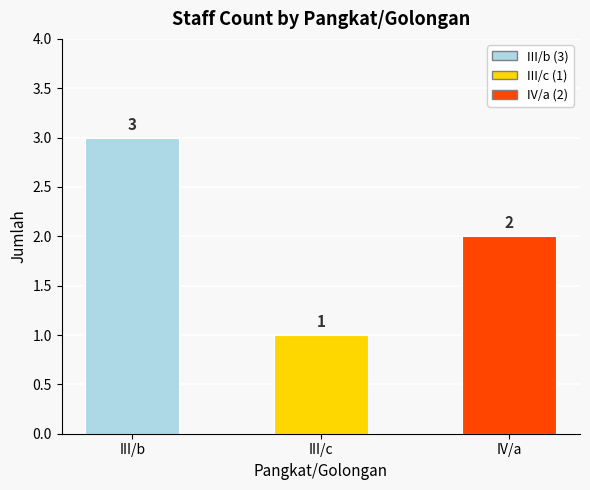

Reading right to left, list all the values displayed in this chart.

2	1	3